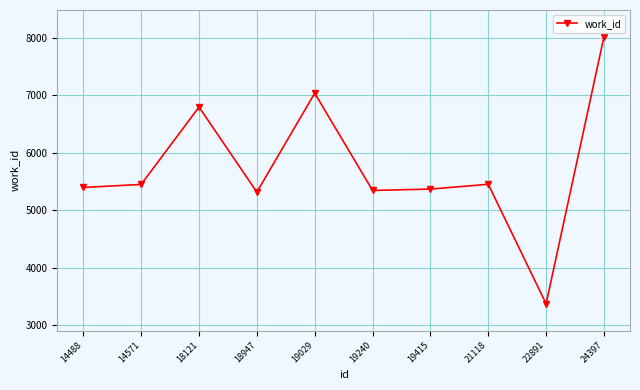

The chart shows a value of 6794 at 18121. True or false?

True